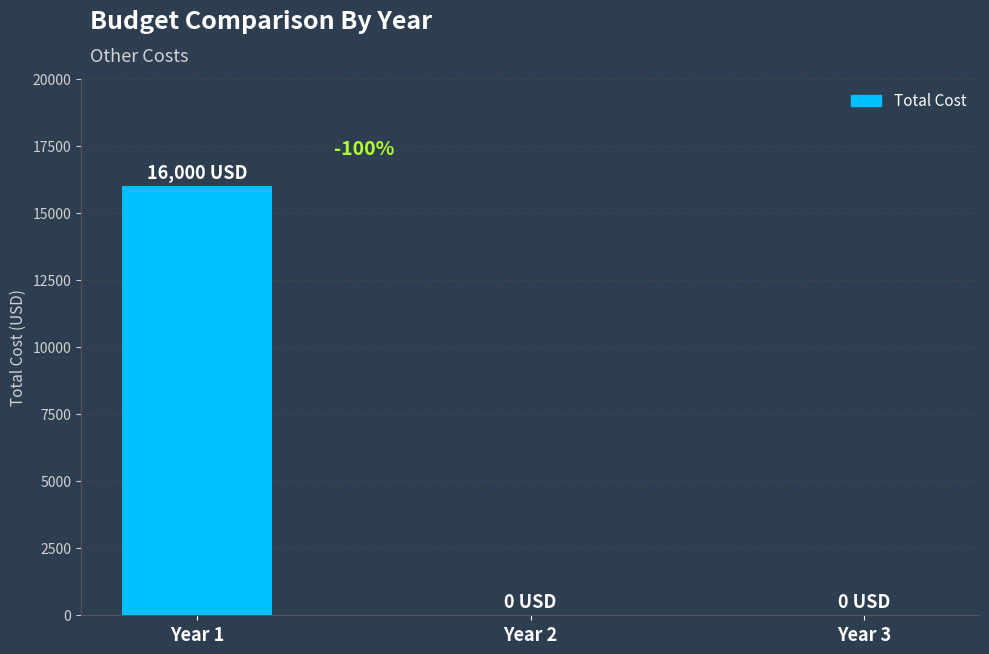

Reading left to right, transcribe all the data shown in this chart.

16000	0	0